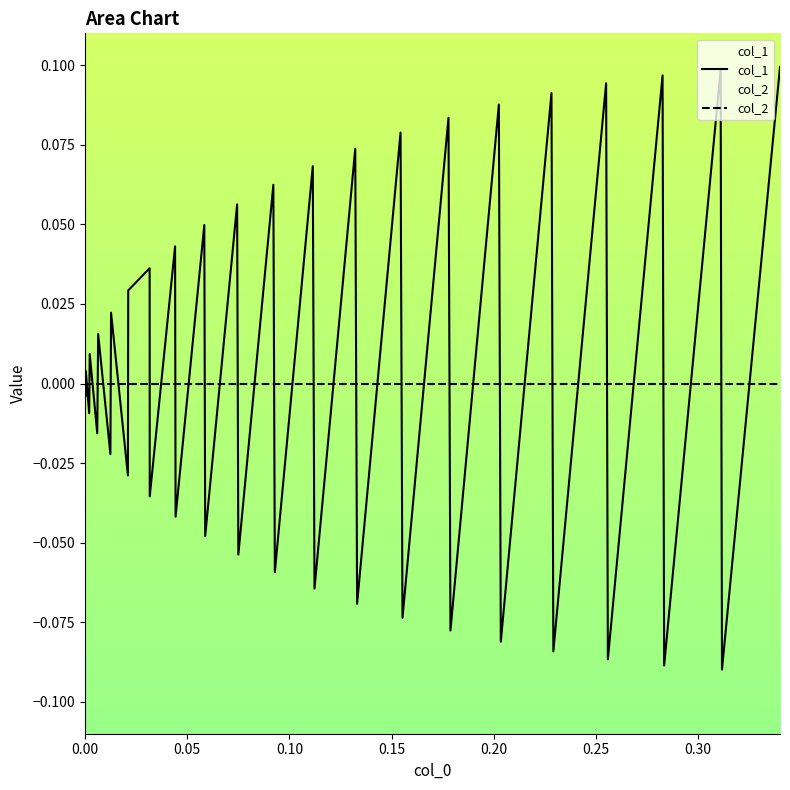

Does the chart display data point markers on the line(s)?

No